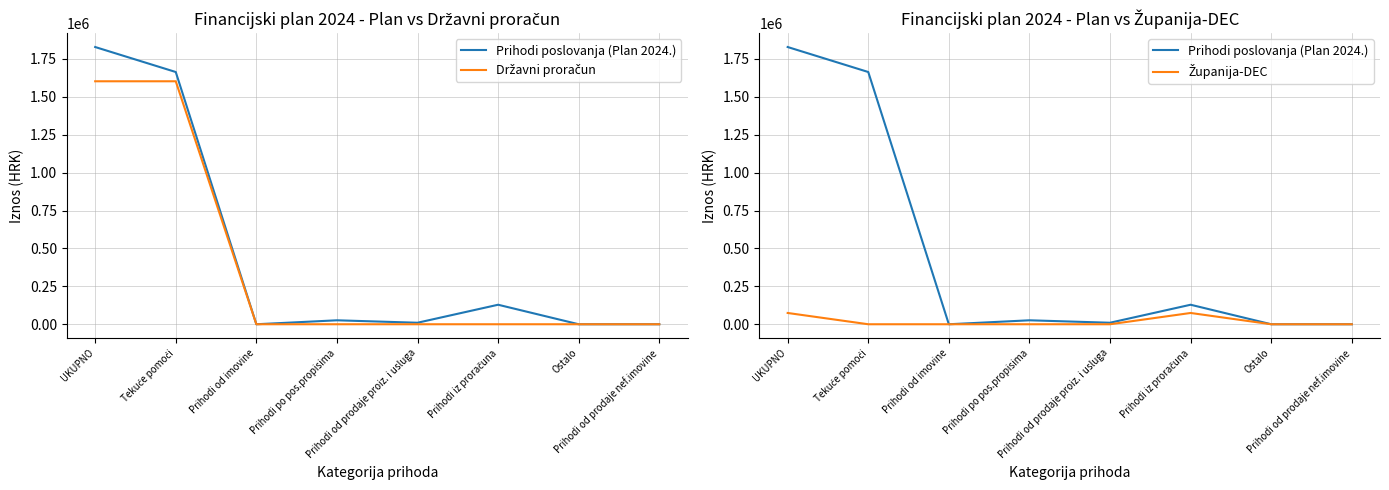

True or false: Prihodi poslovanja (Plan 2024.) and Državni proračun intersect in this chart.

False